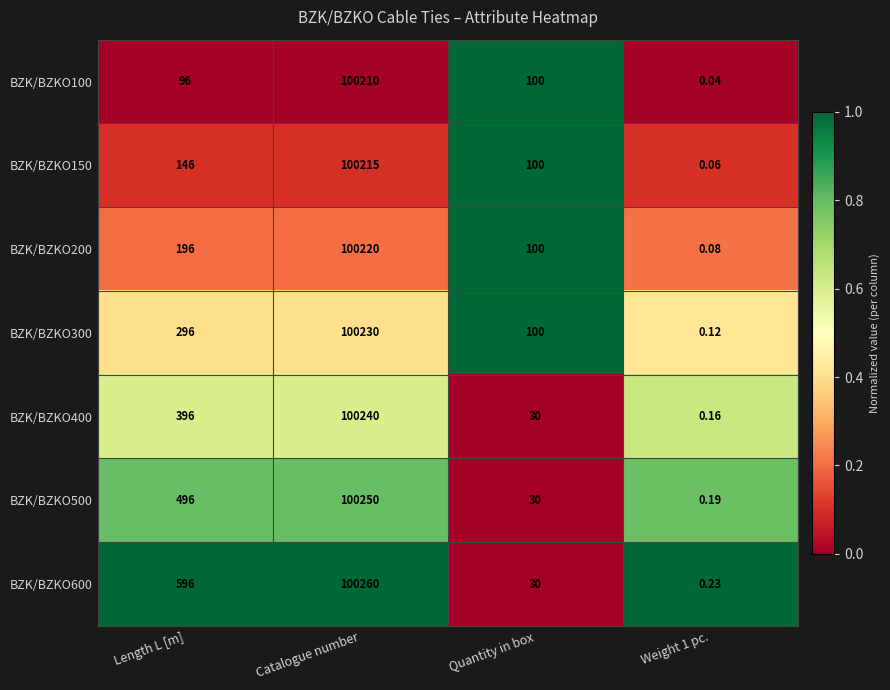

Is the value of BZK/BZKO300 at Catalogue number greater than the value of BZK/BZKO100 at Quantity in box?

Yes